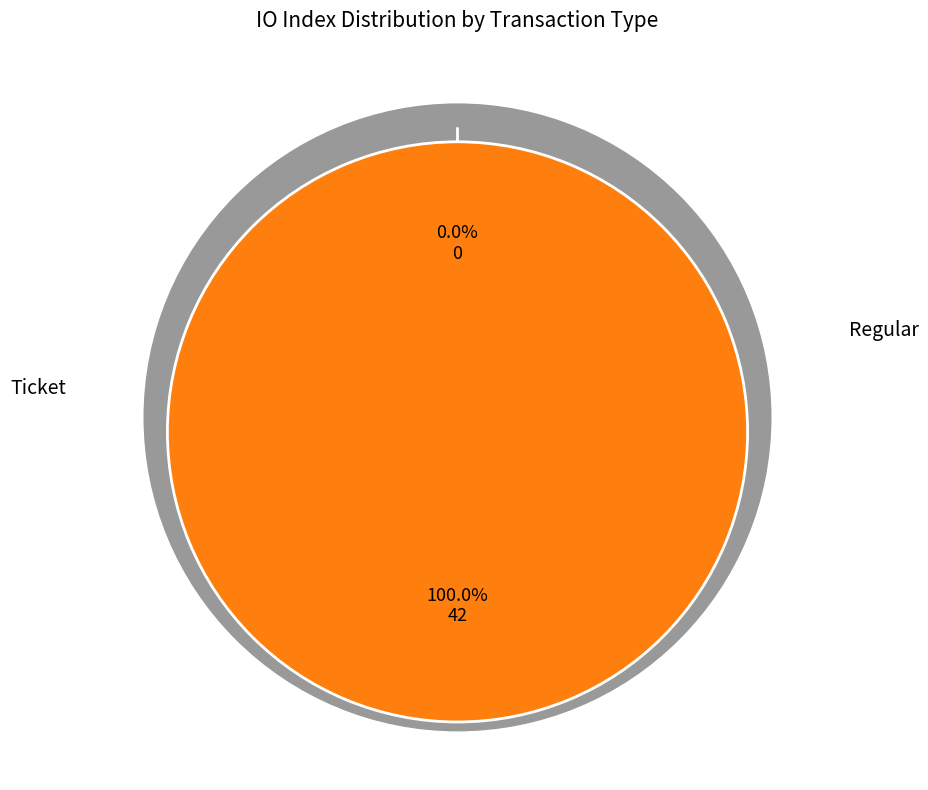

Which slice is the largest?

Regular